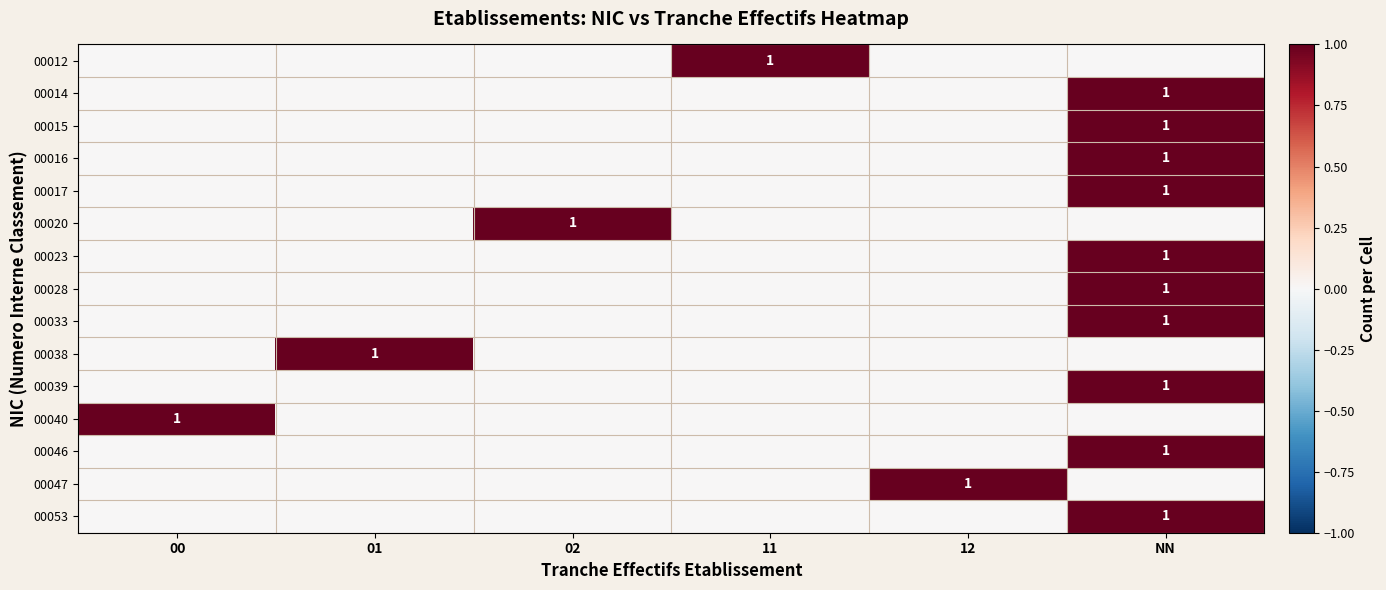

Which has a higher value, 00 or 01?

00